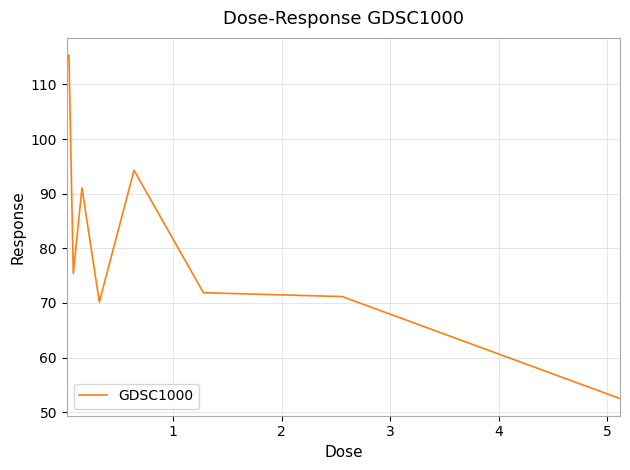

What is the smallest value displayed?

52.5